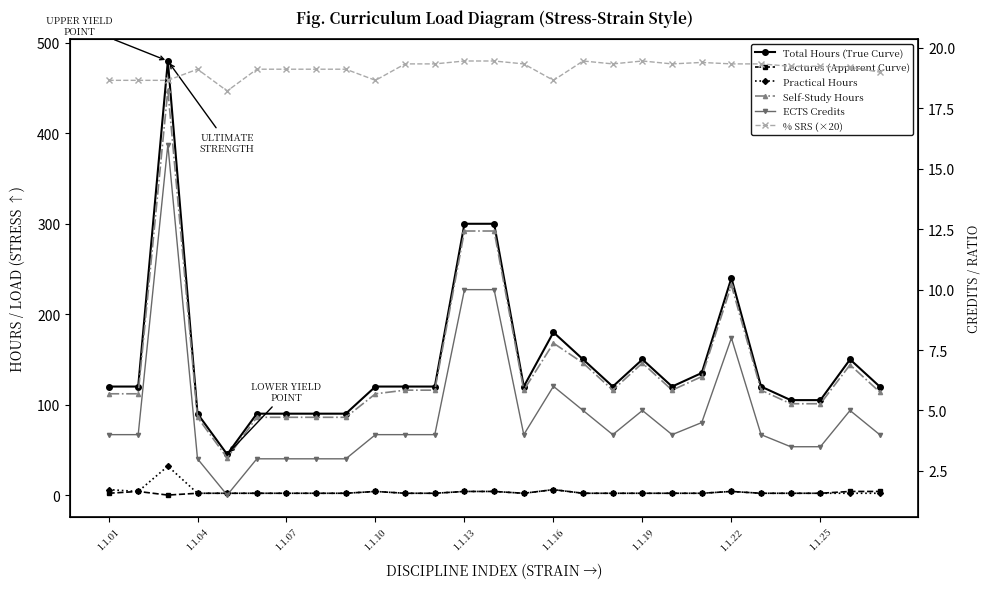

How many data points does each series have?

27